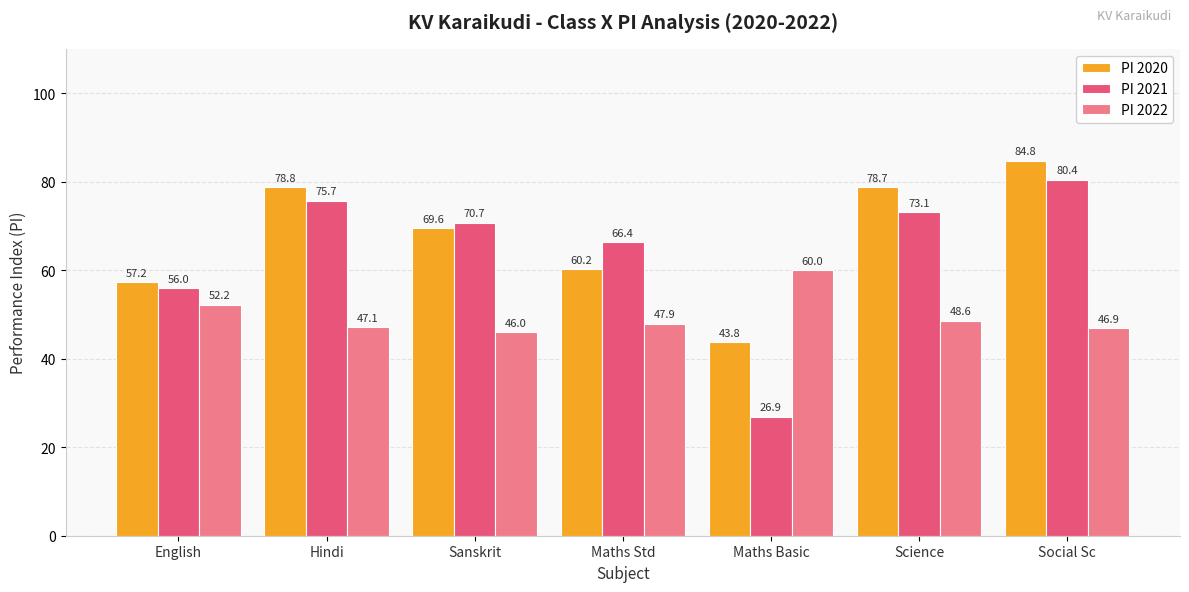

Where does the PI 2022 series first go above 47?

English